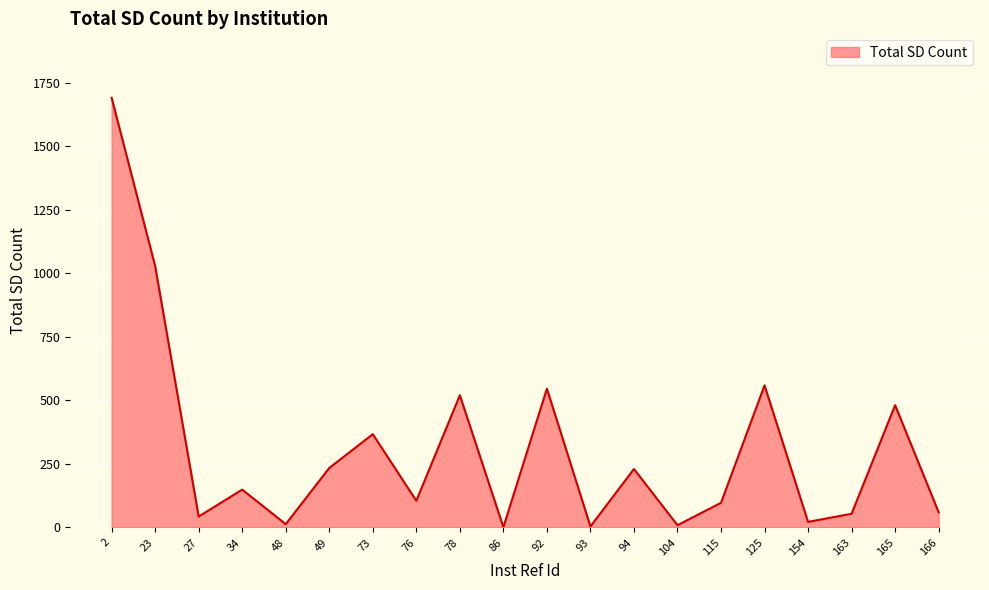

True or false: the data shows 367 at 73.

True